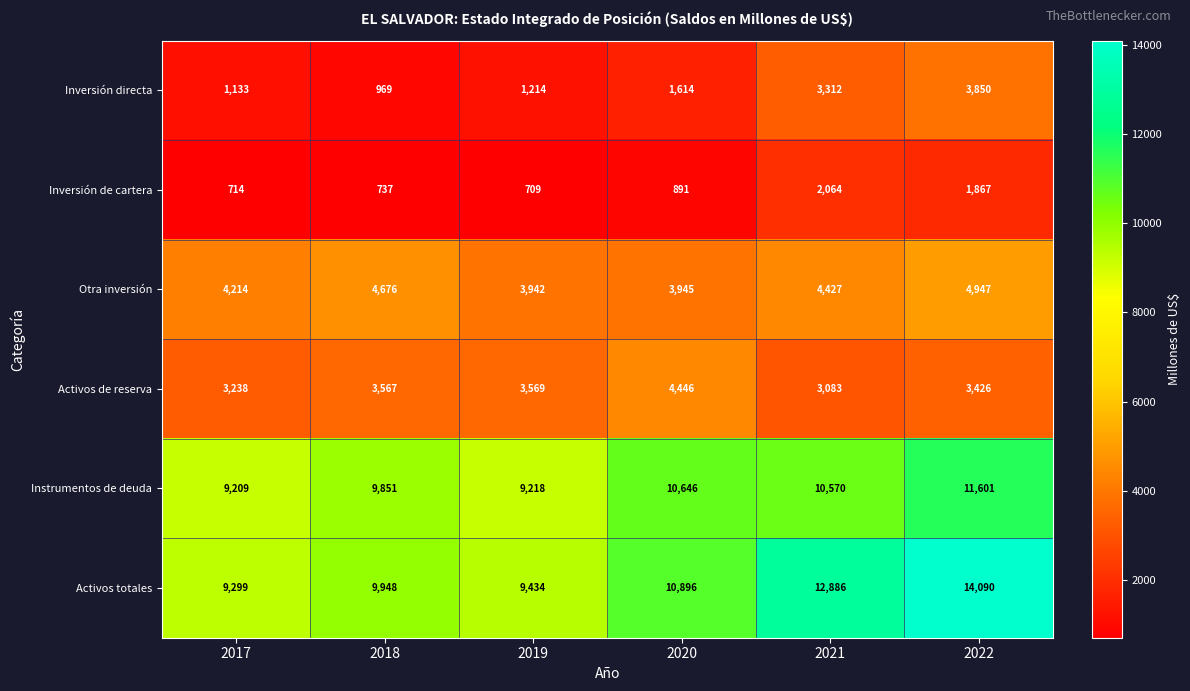

How many series are shown in this chart?

6